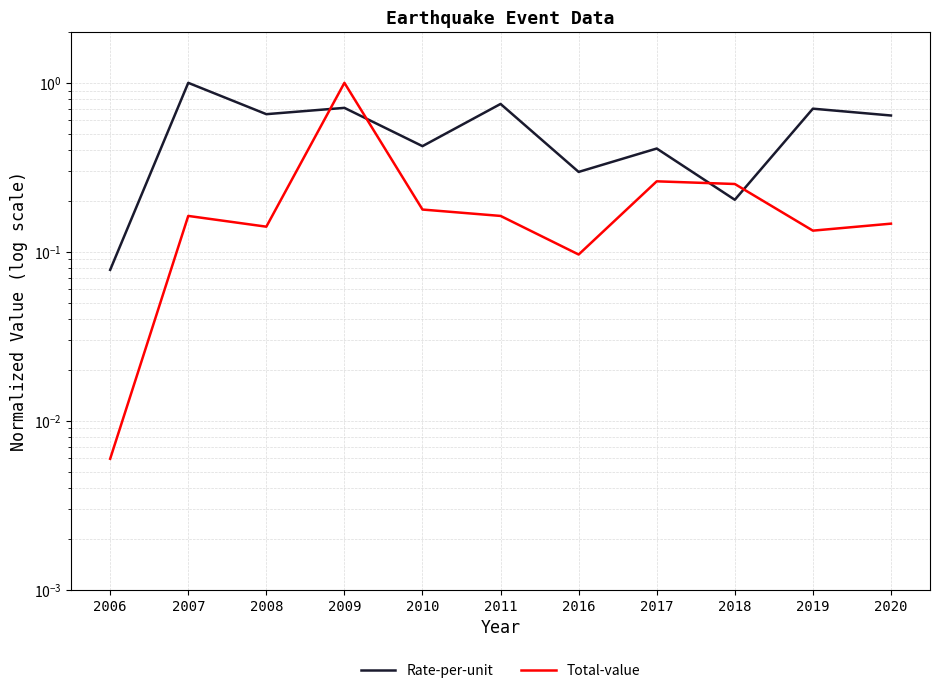

Which has a higher value, 2020 or 2009?

2009